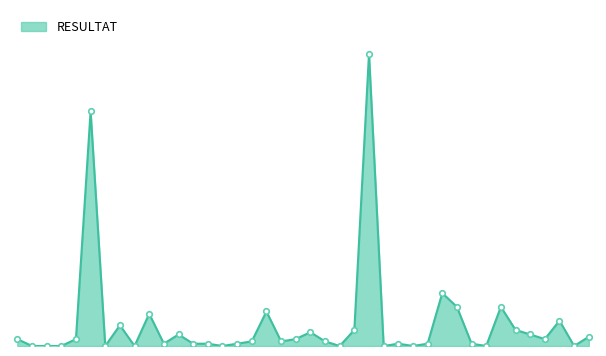

Does the chart have visible grid lines?

No